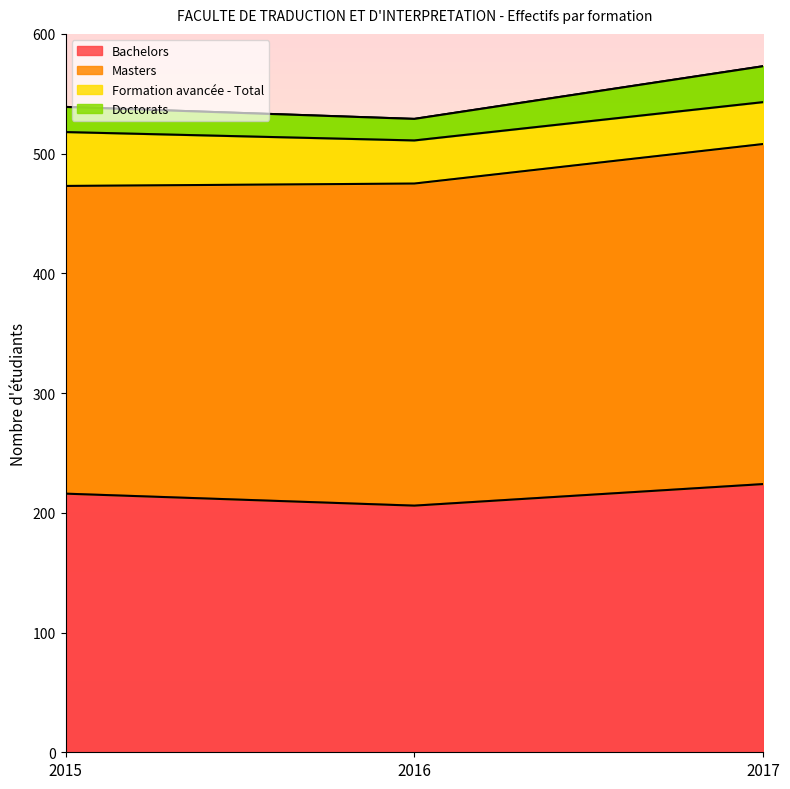

Is it true that Bachelors equals 224 at 2017?

True